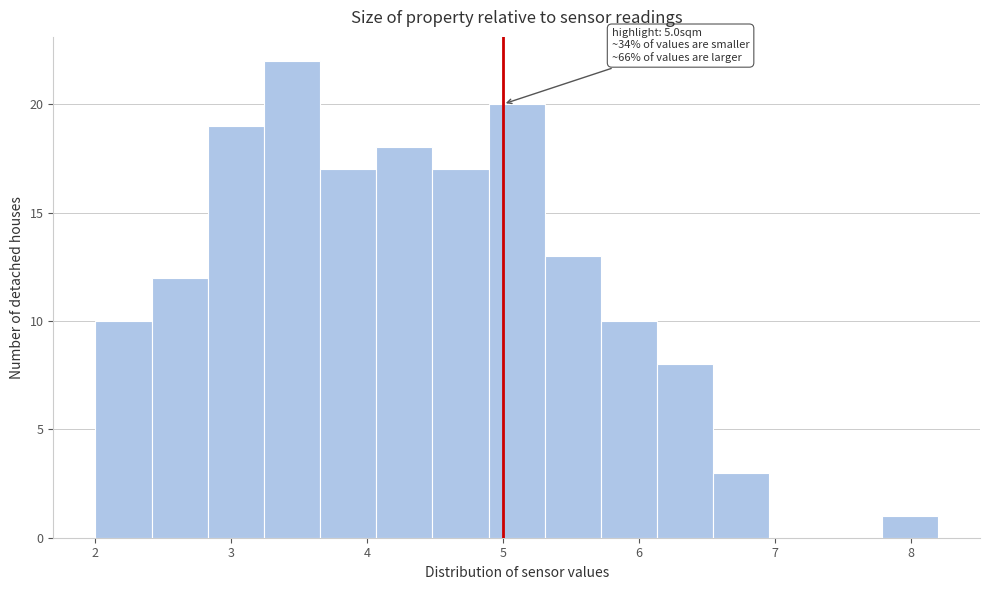

Which range on the x-axis has the tallest bar?

3.2 to 3.7